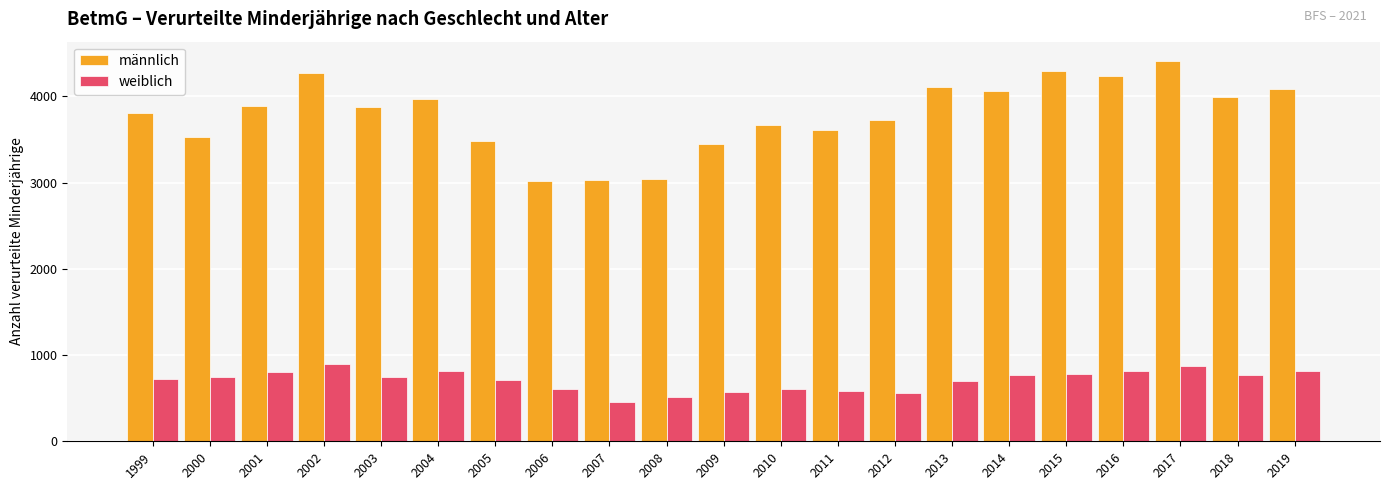

The männlich series shows 3968 at 2004. True or false?

True